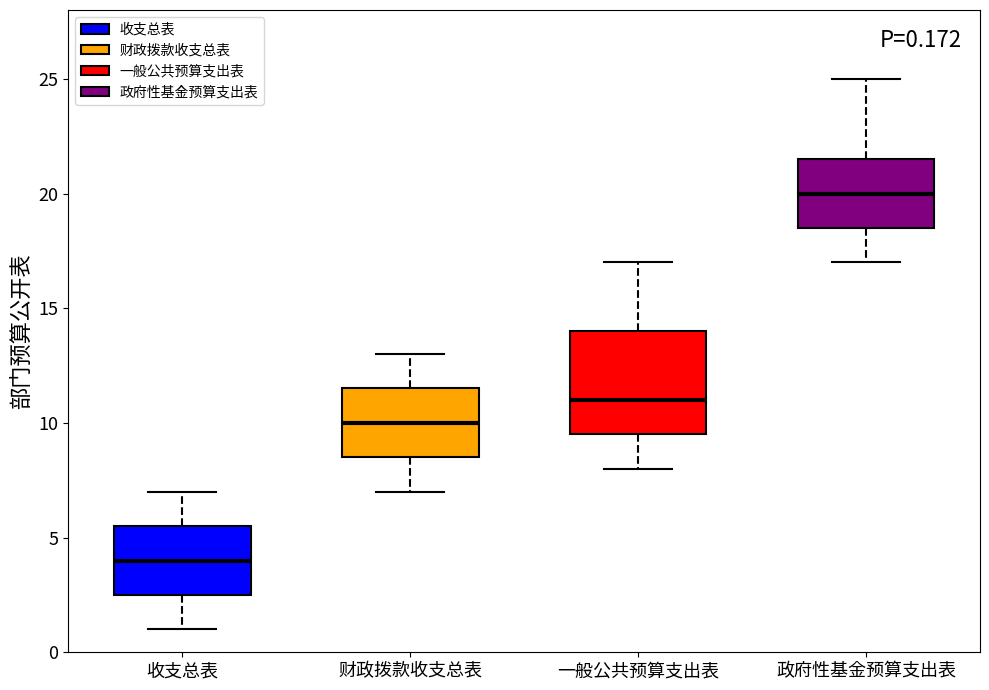

Which box is the tallest, from its lower edge to its upper edge?

一般公共预算支出表